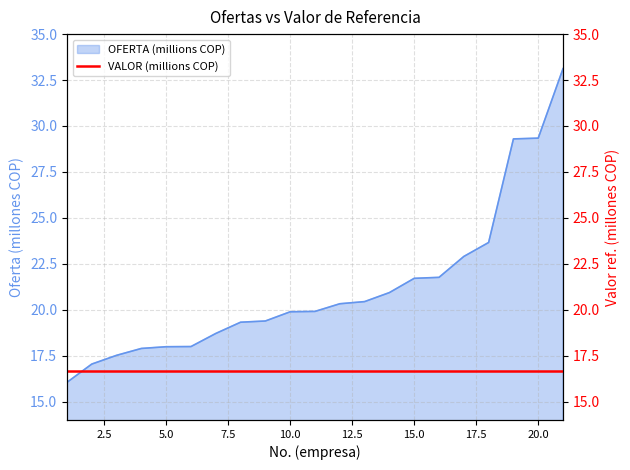

At which label does the data first exceed 19?

8